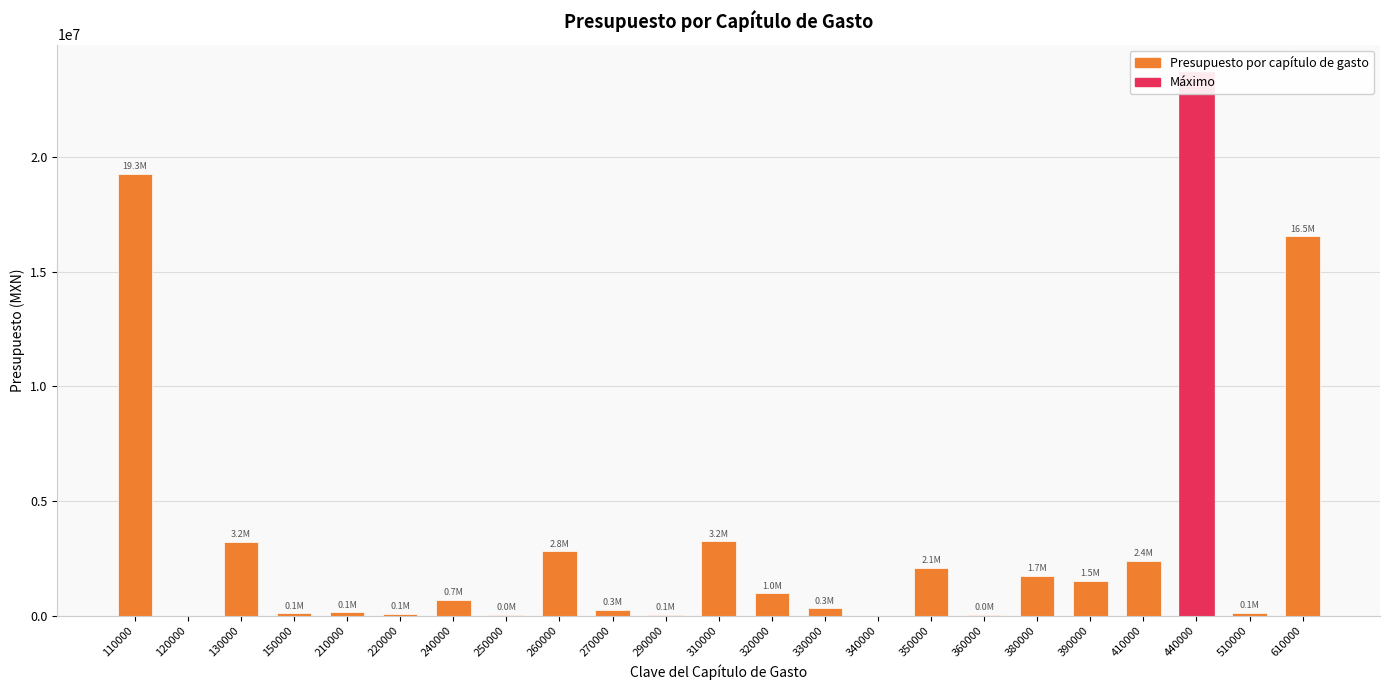

What is the value of the 19th bar from the left?

1530409.6